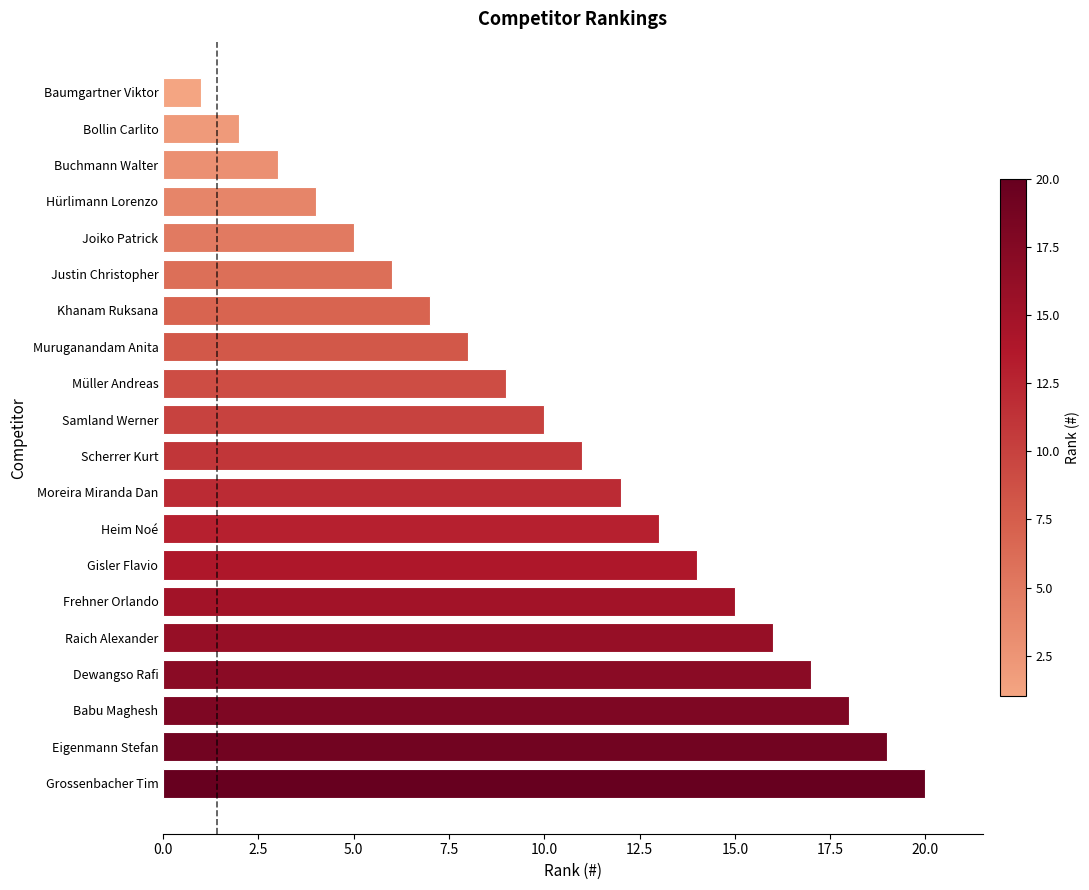

Does the chart contain stacked bars?

No